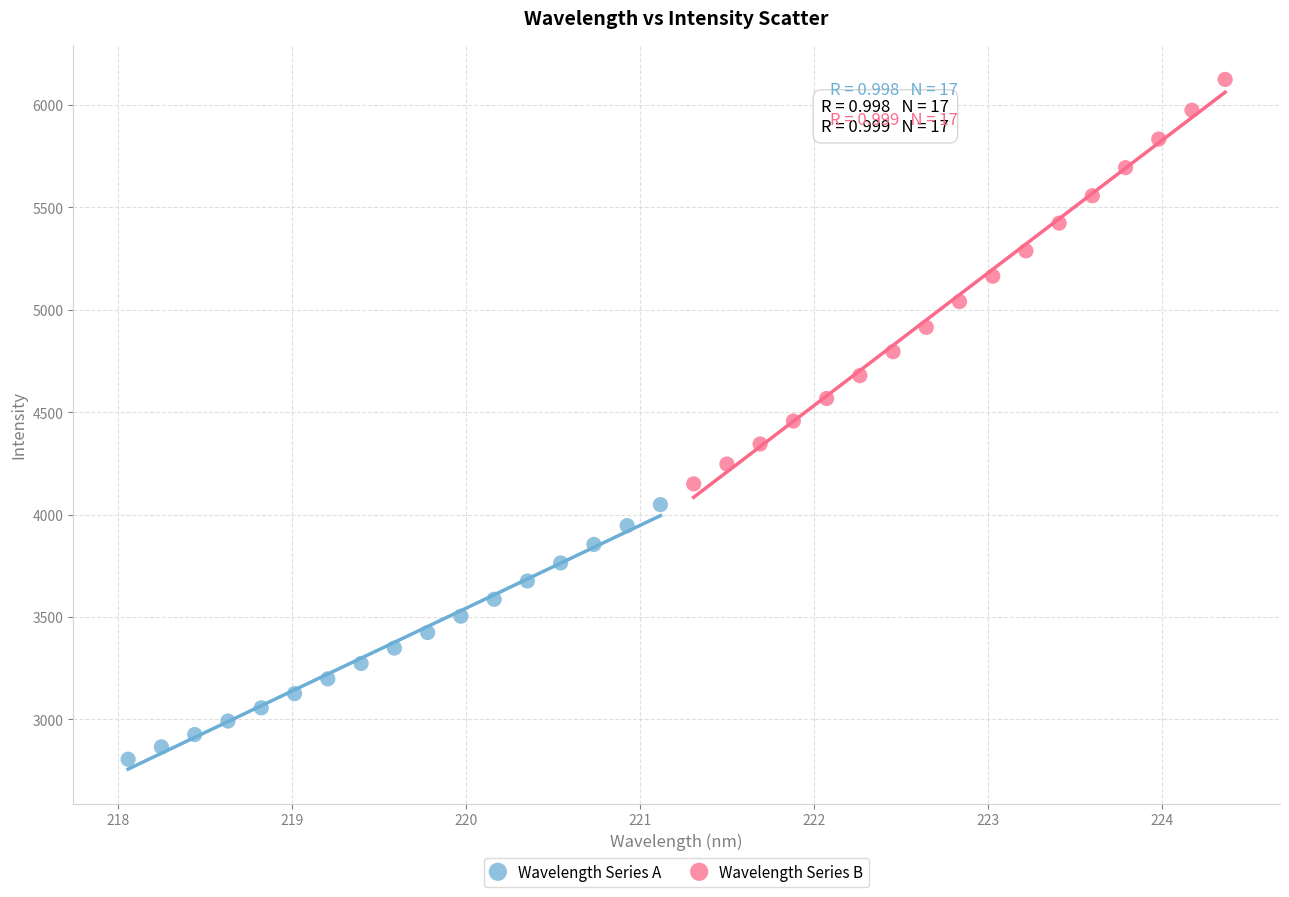

Which series has the widest spread of Y values?

Wavelength Series B